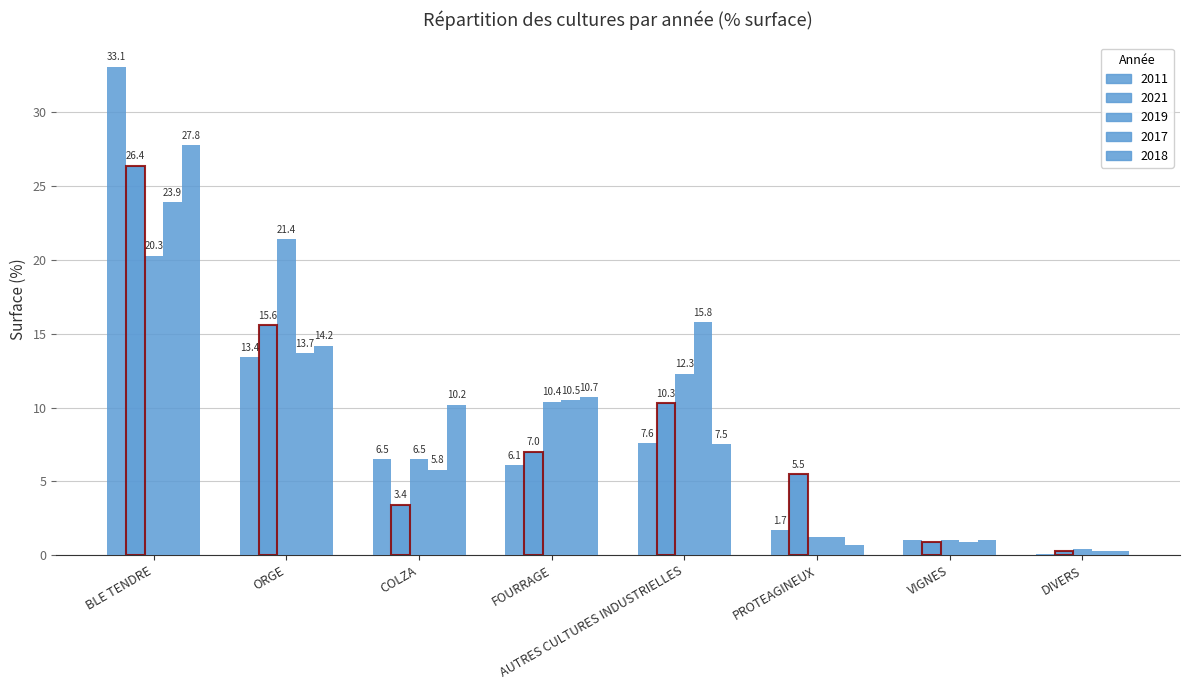

Reading left to right, what are all the values shown in this chart?

2011: BLE TENDRE=33.1	ORGE=13.4	COLZA=6.5	FOURRAGE=6.1	AUTRES CULTURES INDUSTRIELLES=7.6	PROTEAGINEUX=1.7	VIGNES=1.0	DIVERS=0.1
2021: BLE TENDRE=26.4	ORGE=15.6	COLZA=3.4	FOURRAGE=7.0	AUTRES CULTURES INDUSTRIELLES=10.3	PROTEAGINEUX=5.5	VIGNES=0.9	DIVERS=0.3
2019: BLE TENDRE=20.3	ORGE=21.4	COLZA=6.5	FOURRAGE=10.4	AUTRES CULTURES INDUSTRIELLES=12.3	PROTEAGINEUX=1.2	VIGNES=1.0	DIVERS=0.4
2017: BLE TENDRE=23.9	ORGE=13.7	COLZA=5.8	FOURRAGE=10.5	AUTRES CULTURES INDUSTRIELLES=15.8	PROTEAGINEUX=1.2	VIGNES=0.9	DIVERS=0.3
2018: BLE TENDRE=27.8	ORGE=14.2	COLZA=10.2	FOURRAGE=10.7	AUTRES CULTURES INDUSTRIELLES=7.5	PROTEAGINEUX=0.7	VIGNES=1.0	DIVERS=0.3